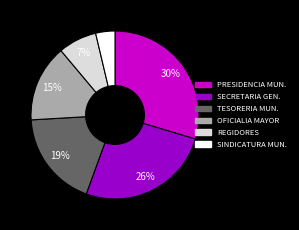

How many slices are in this pie chart?

6